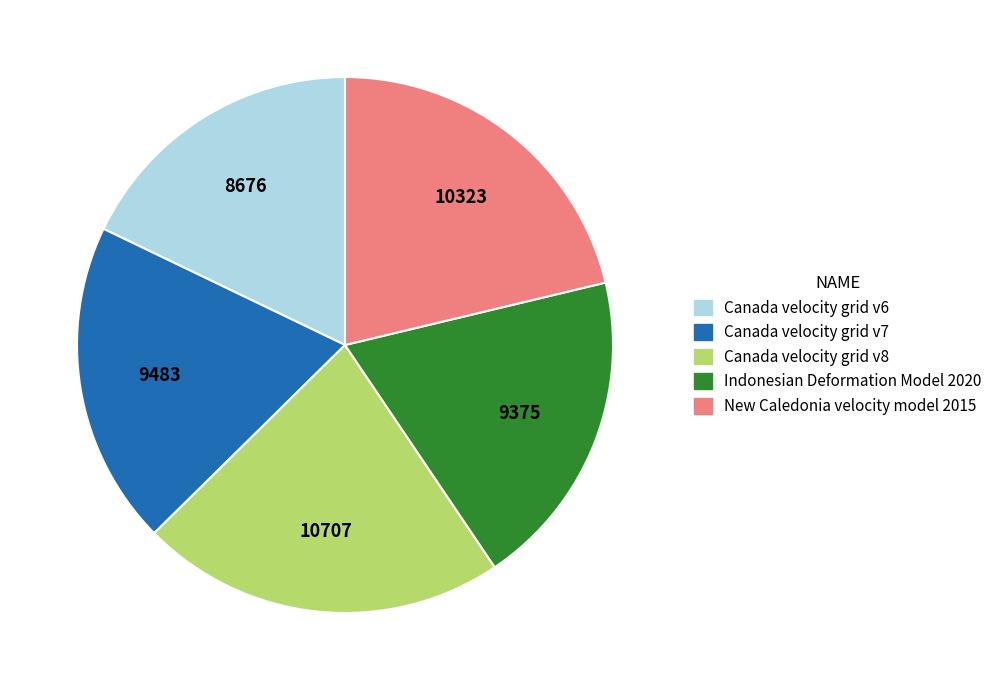

Is Indonesian Deformation Model 2020 the majority of the pie?

No